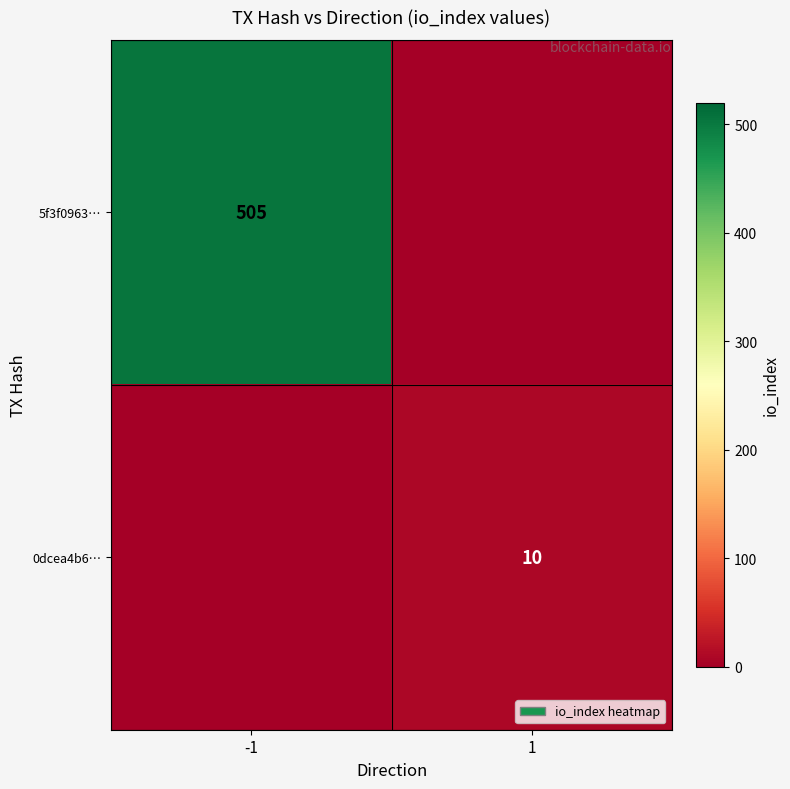

Is the value of 5f3f0963… at -1 greater than the value of 0dcea4b6… at 1?

Yes